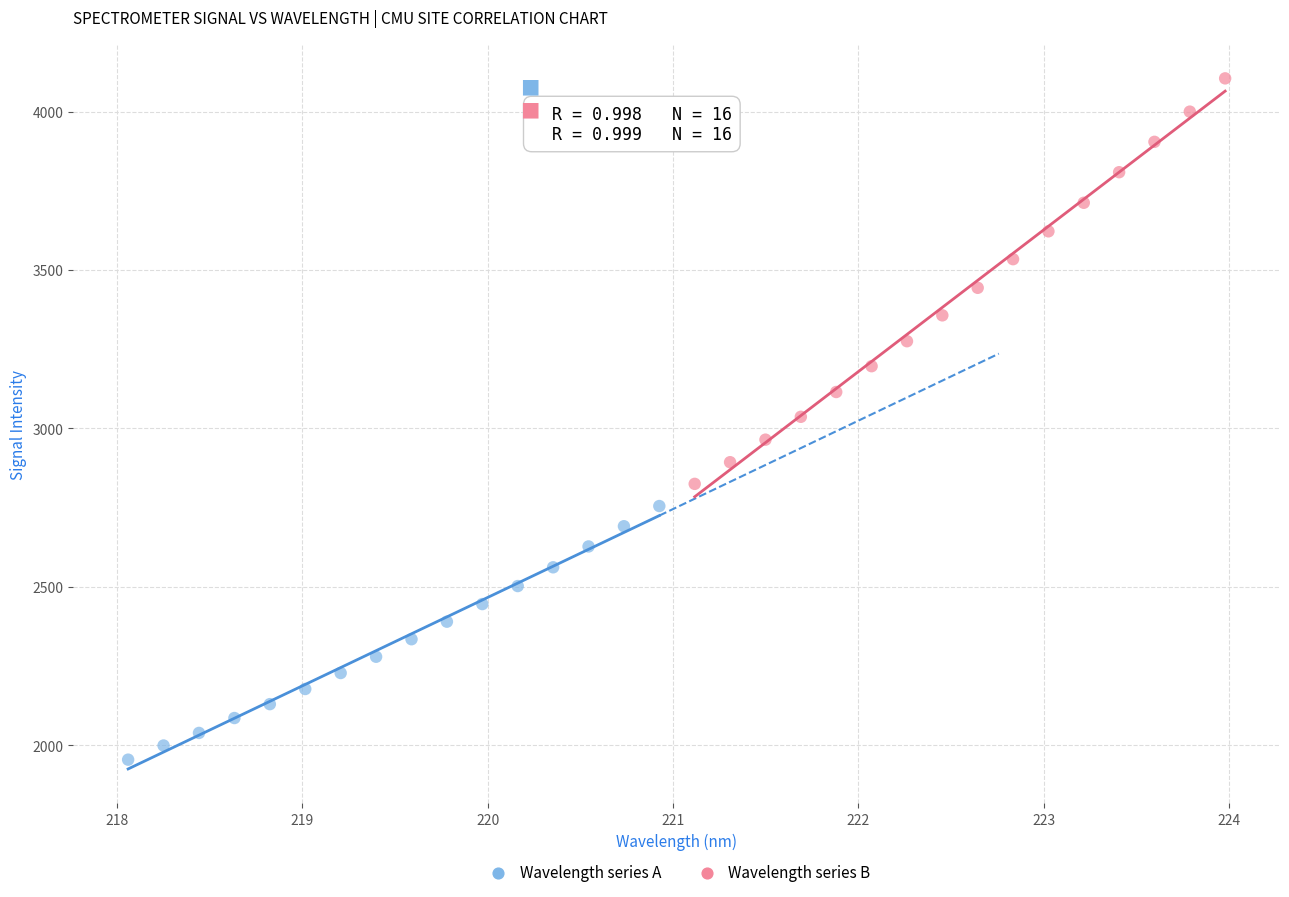

Which series has the largest Y range (max minus min)?

Wavelength series B